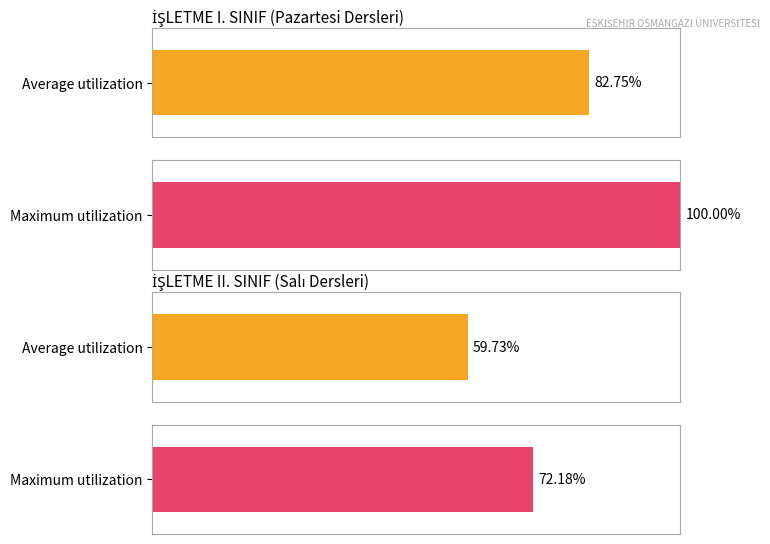

How many distinct data groups are displayed?

2